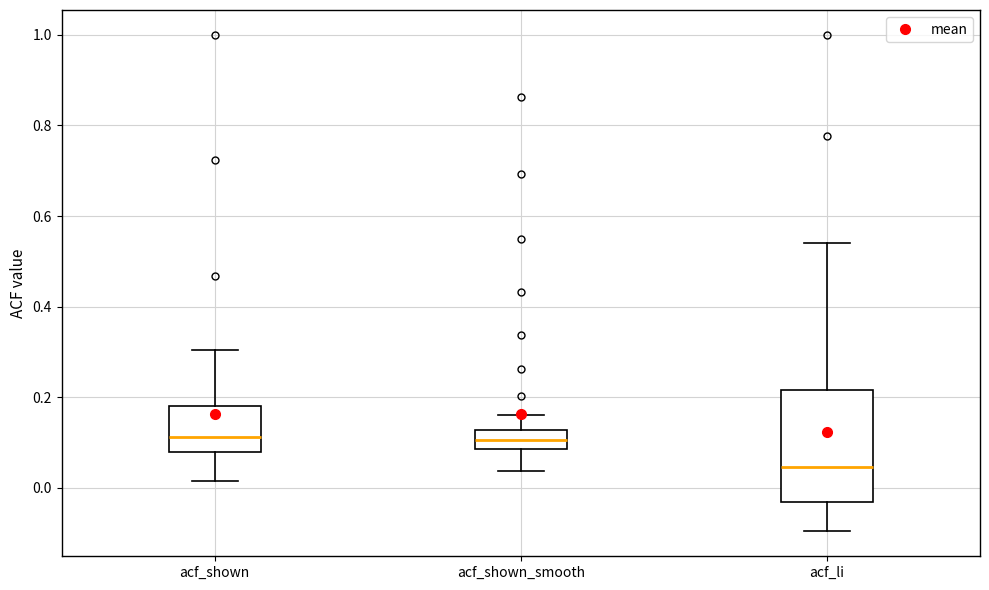

Reading left to right, transcribe this box plot: for each box, give where its median line is, the range the box spans, and where its two whiskers end, as read against the y-axis. The values are not printed on the chart, so give them approximately, as read against the axis.

acf_shown: median 0.12, box 0.08 to 0.18, whiskers 0.02 to 0.30
acf_shown_smooth: median 0.10, box 0.08 to 0.12, whiskers 0.04 to 0.16
acf_li: median 0.04, box -0.04 to 0.22, whiskers -0.10 to 0.54